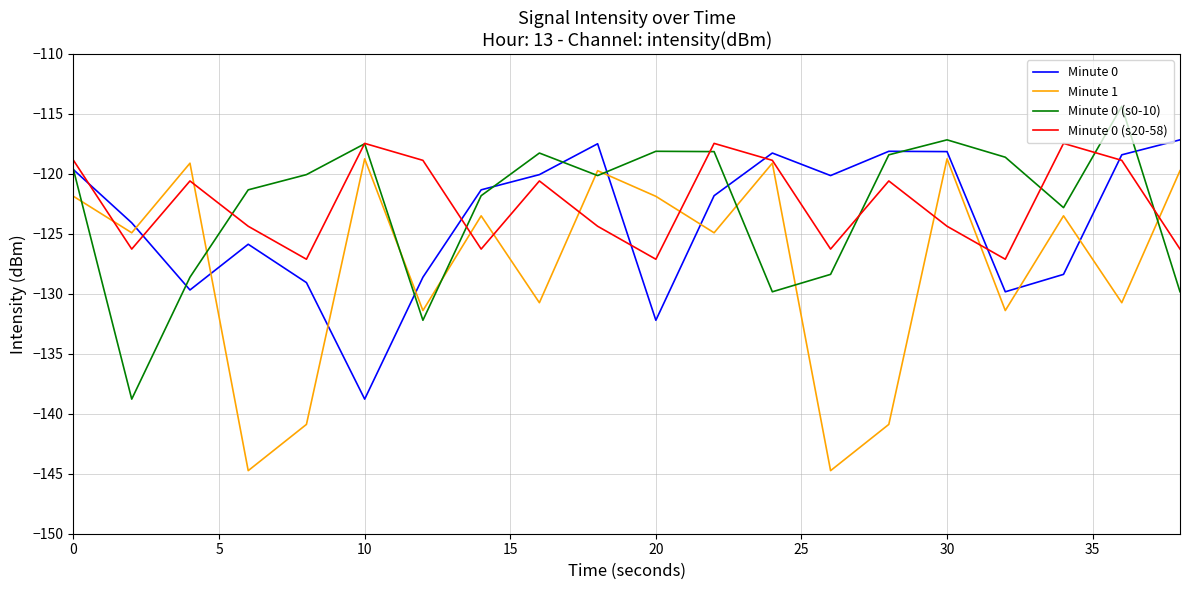

After their last crossing, which series has the higher values: Minute 0 or Minute 1?

Minute 0